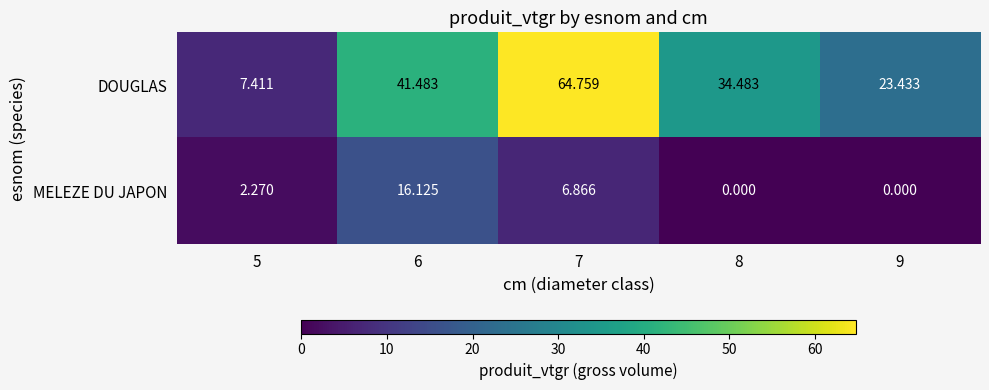

Between 6 and 9, which series saw the biggest shift?

DOUGLAS